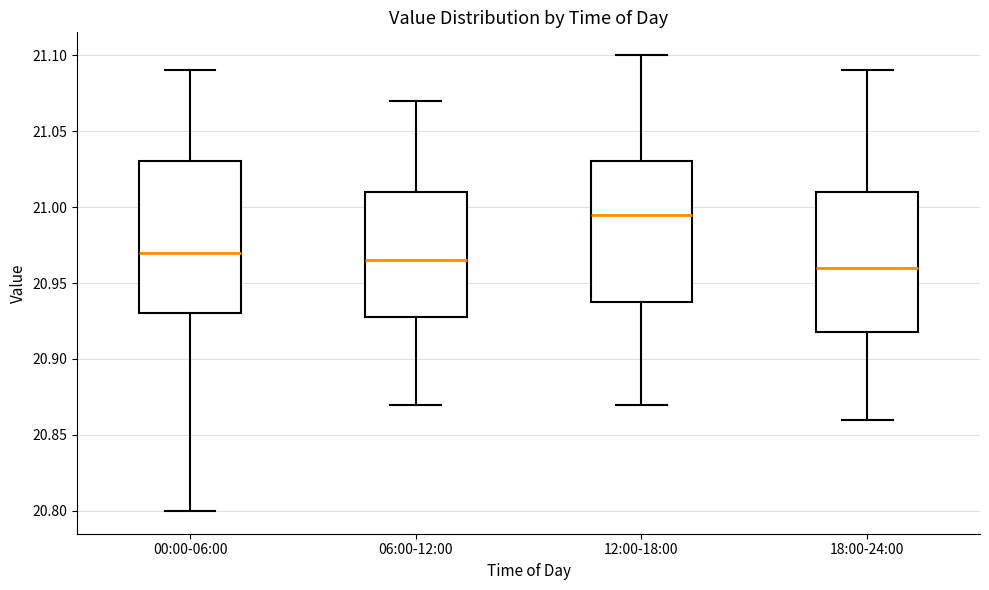

Which box has the highest median line?

12:00-18:00